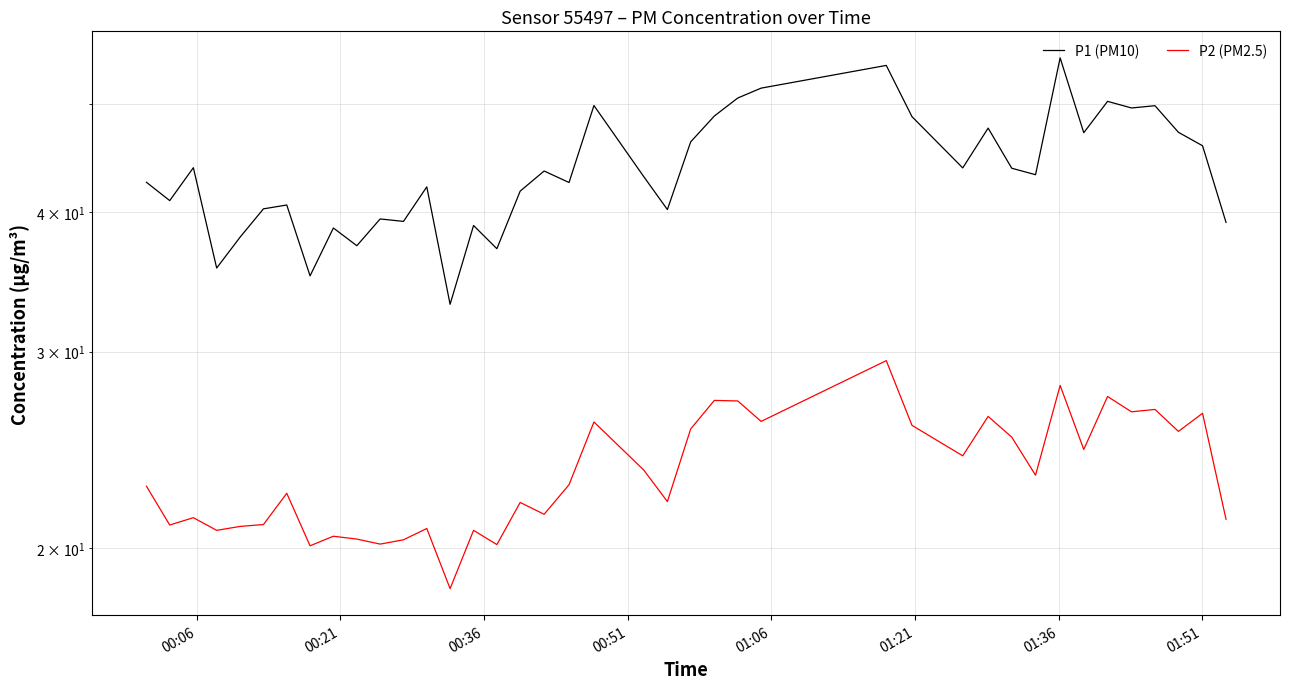

What are all the series names shown in the legend?

P1 (PM10), P2 (PM2.5)